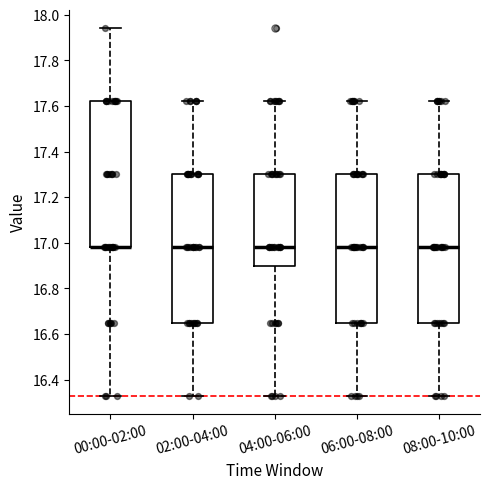

Reading left to right, read every box against the y-axis: the position of its median line, the range the box covers, and the ends of its whiskers. The values are not printed on the chart, so give them approximately, as read against the axis.

00:00-02:00: median 16.98 (drawn on the box's lower edge), box 16.98 to 17.62, whiskers 16.34 to 17.94
02:00-04:00: median 16.98, box 16.66 to 17.30, whiskers 16.34 to 17.62
04:00-06:00: median 16.98, box 16.90 to 17.30, whiskers 16.34 to 17.62
06:00-08:00: median 16.98, box 16.66 to 17.30, whiskers 16.34 to 17.62
08:00-10:00: median 16.98, box 16.66 to 17.30, whiskers 16.34 to 17.62